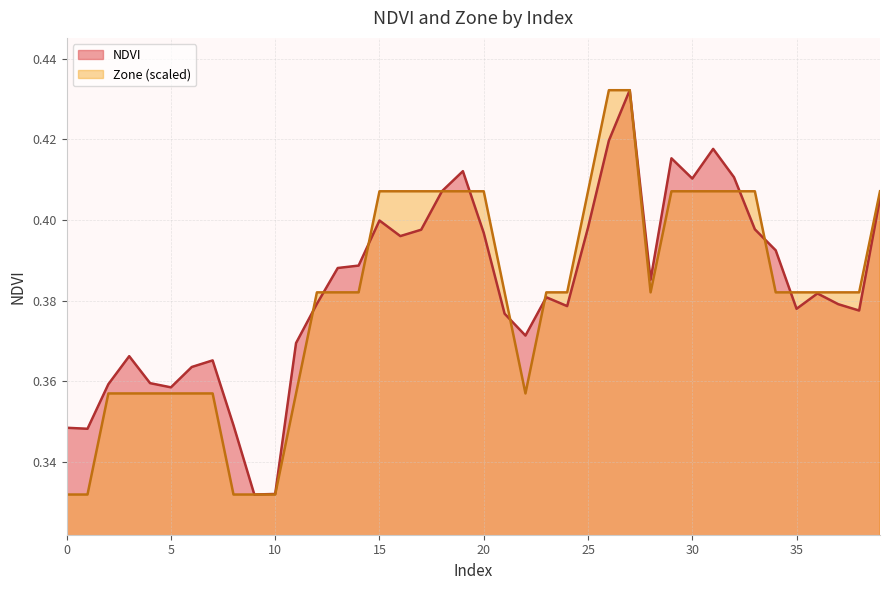

What is the difference between the second highest and minimum values in the NDVI series?

0.1